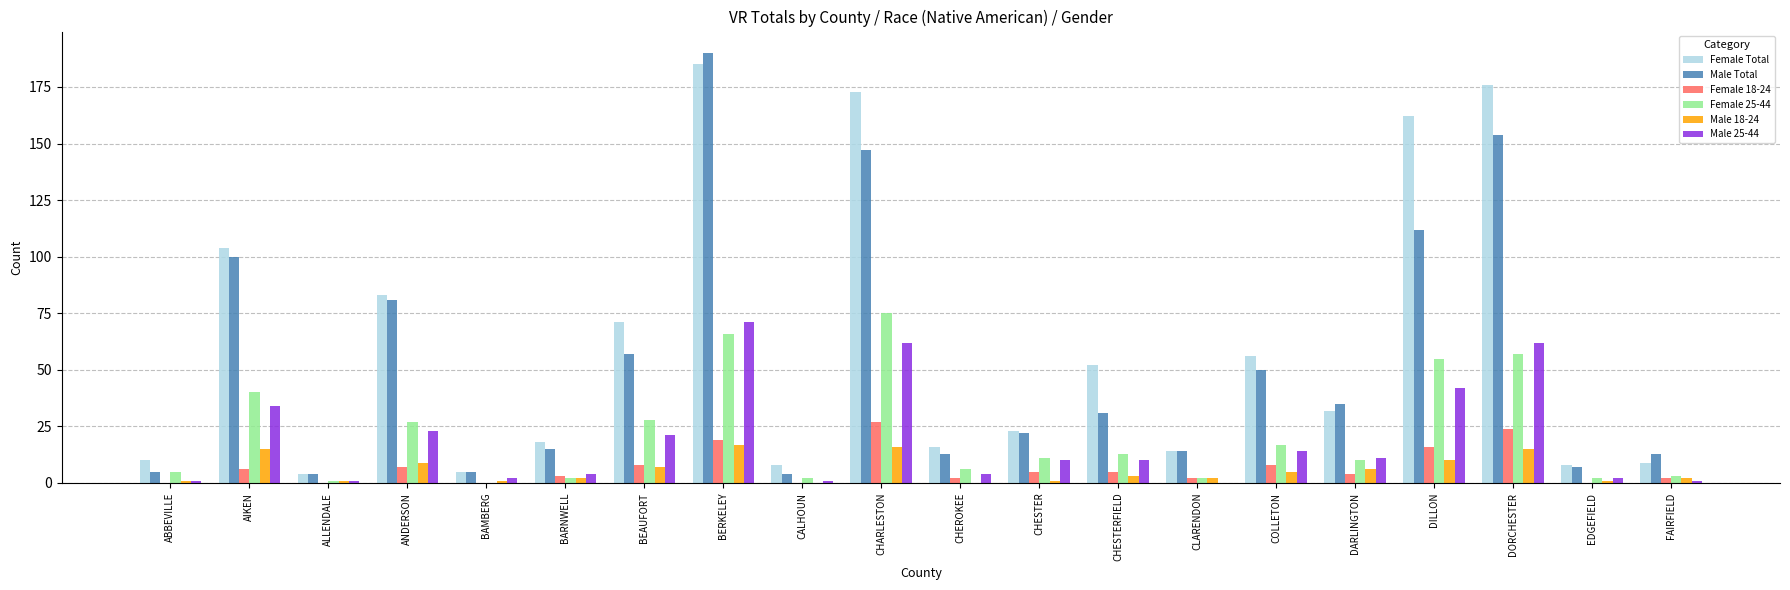

At which category is the sum across all series the highest?

BERKELEY